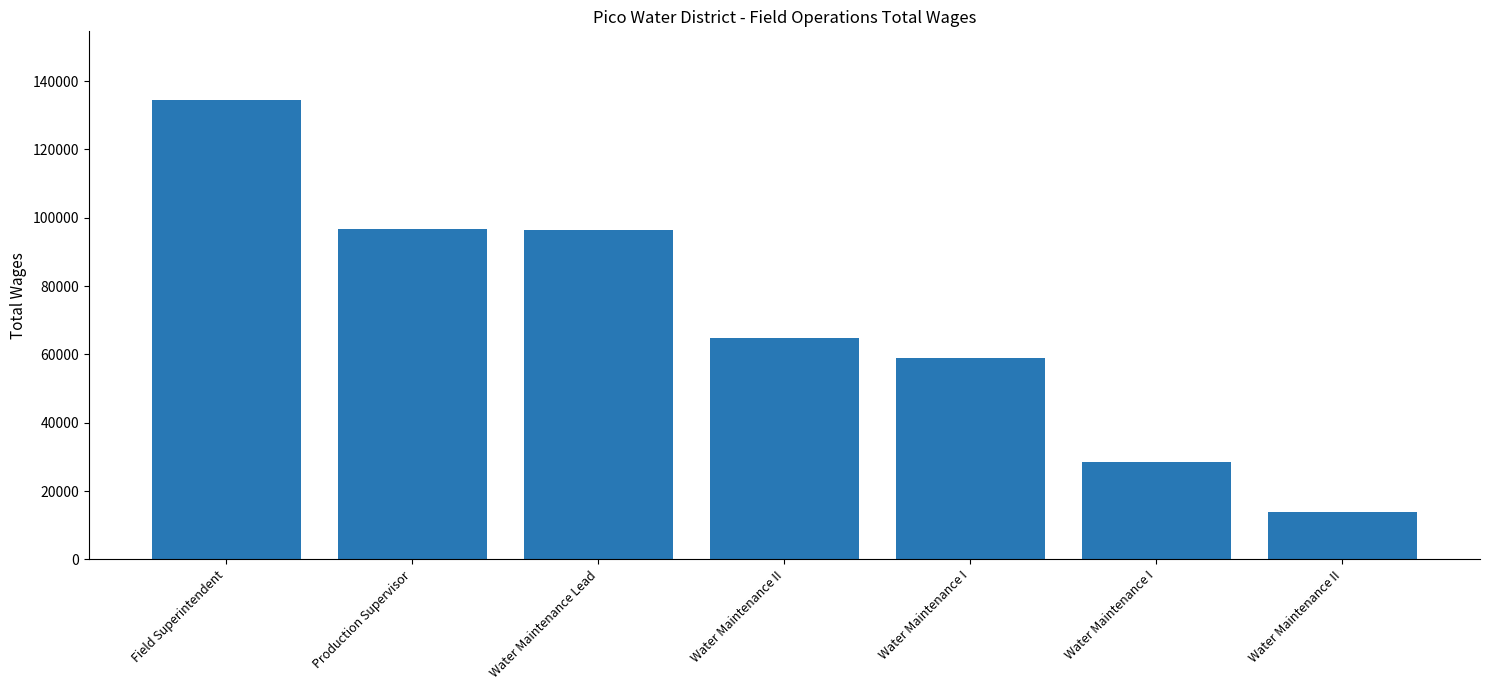

Reading left to right, what are all the values shown in this chart?

134417	96753	96333	64791	58926	28520	13892